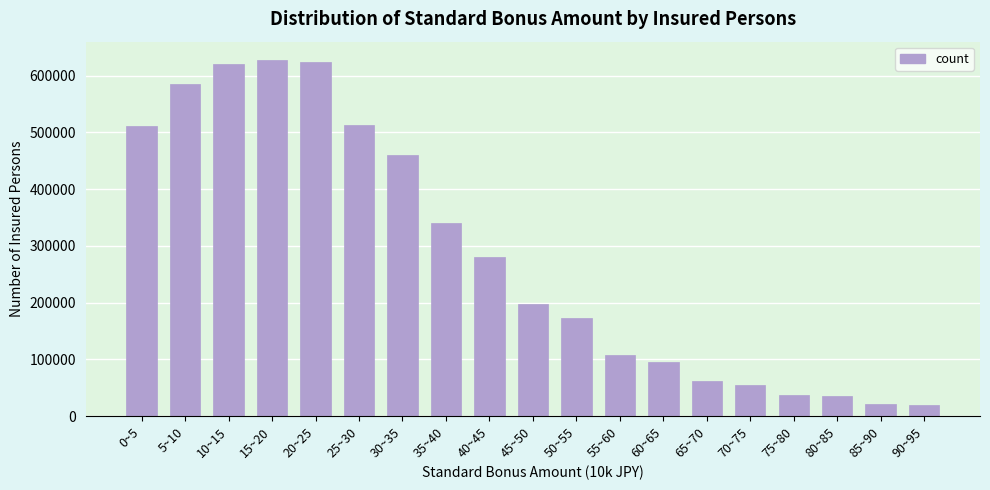

What is the label of the 9th bar from the left?

40~45